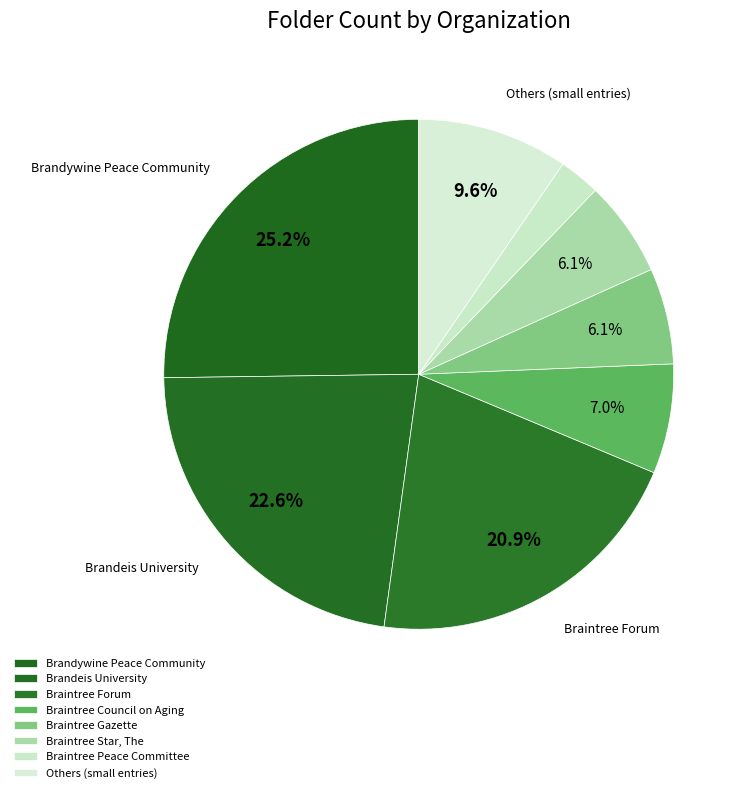

How many slices are in this pie chart?

8